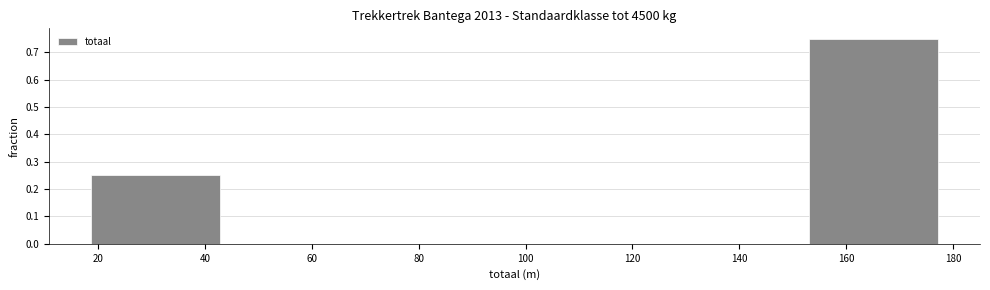

Reading left to right, transcribe this chart: for each bar, give the range it covers on the x-axis and its height. Neither the bar edges nor the heights are printed on the chart, so give them approximately, as read against the axes.

18 to 46: 0.25
46 to 72: 0
72 to 100: 0
100 to 126: 0
126 to 152: 0
152 to 180: 0.75